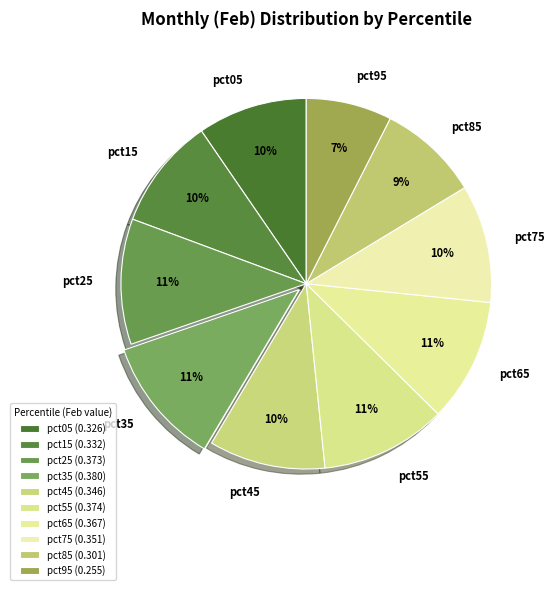

What percentage is the pct05 slice, to the nearest percent?

10%